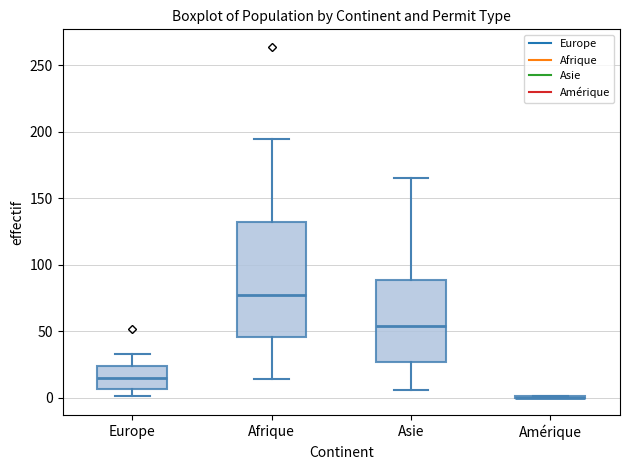

Comparing the boxes themselves (not the whiskers), which one is the tallest?

Afrique